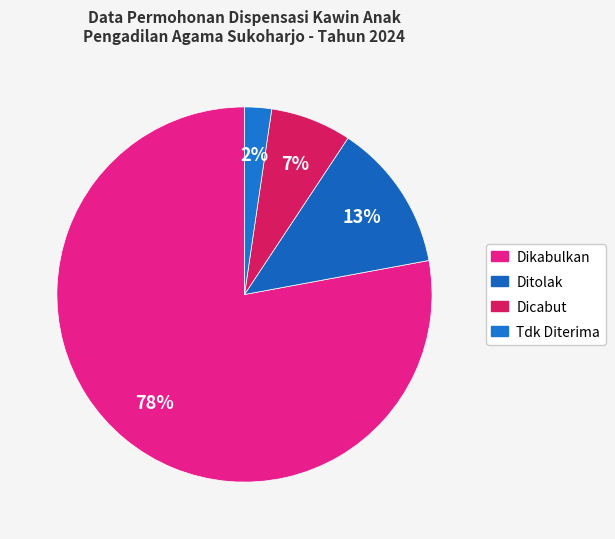

How many segments does this pie chart have?

4